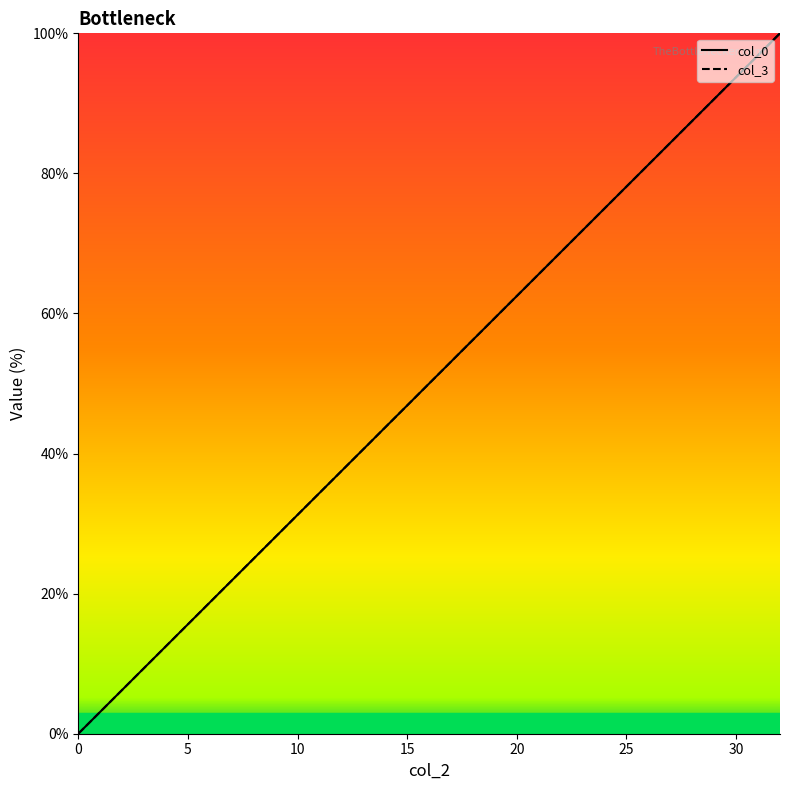

Which has a higher value, 15 or 23?

23